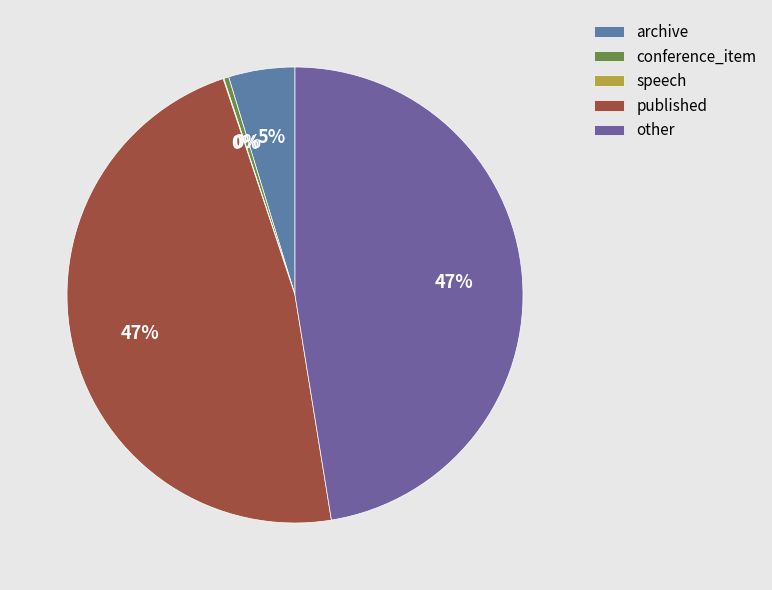

Which category has the smallest portion of the pie?

speech